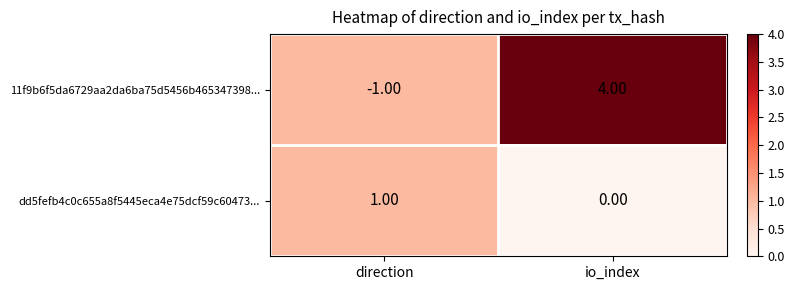

List the labels in order of dd5fefb4c0c655a8f5445eca4e75dcf59c60473... value, largest first.

direction, io_index